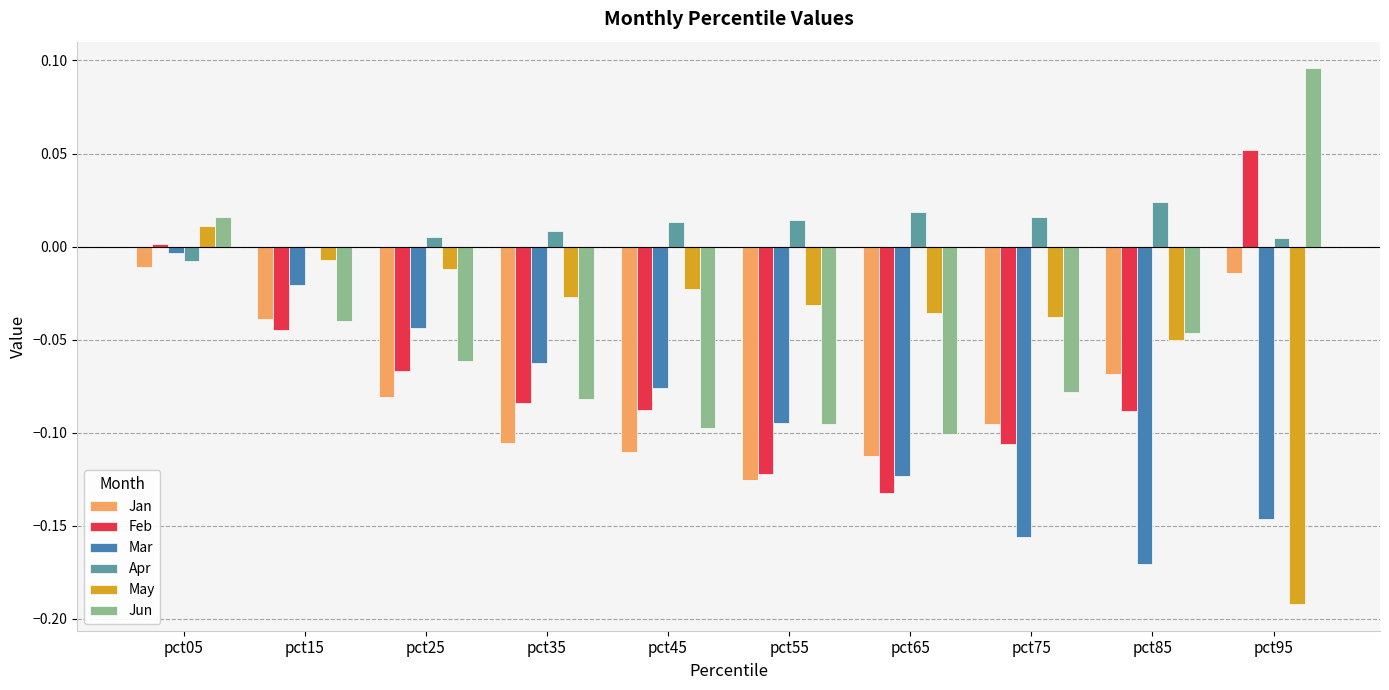

Which series changed the most between pct15 and pct65?

Mar